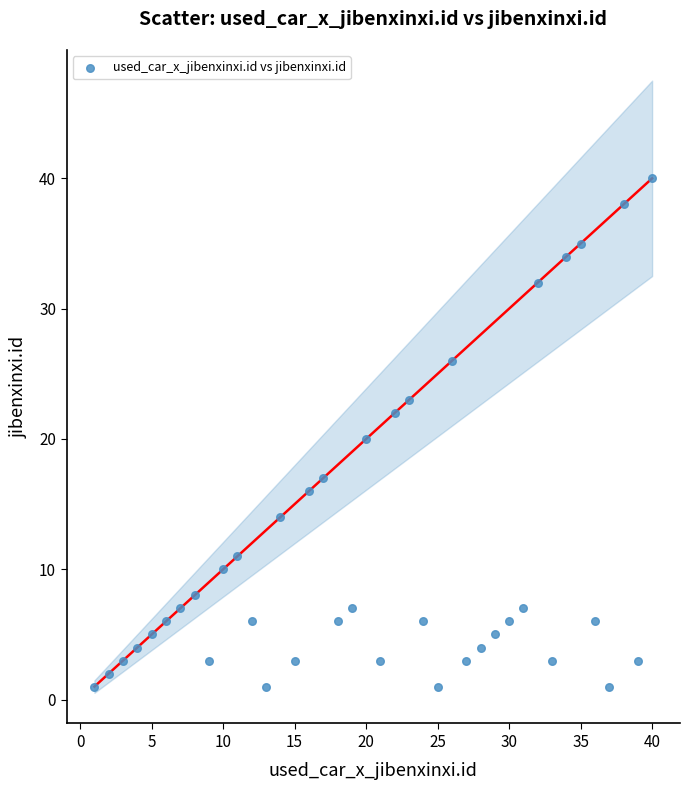

What is the range of Y values (max minus min)?

39